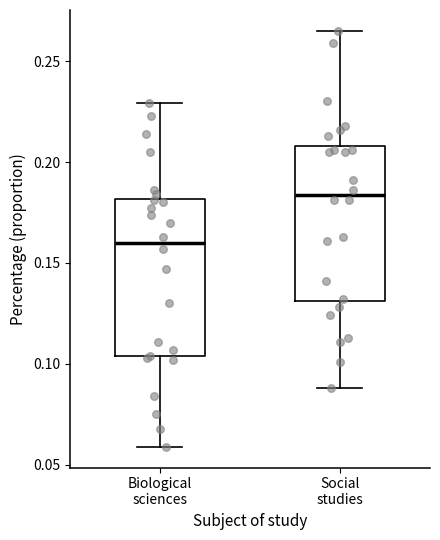

Where does the upper whisker of the box for Social studies end on the y-axis? The values are not printed on the chart, so give them approximately, as read against the axis.

0.265